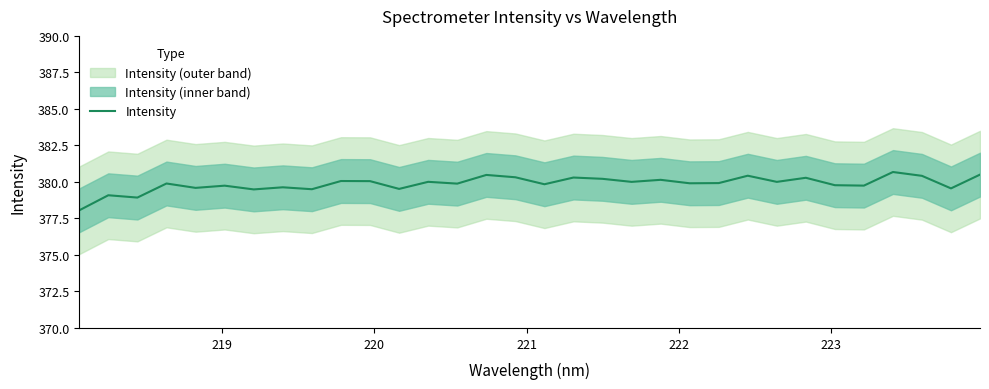

How many data points are less than 379?

2